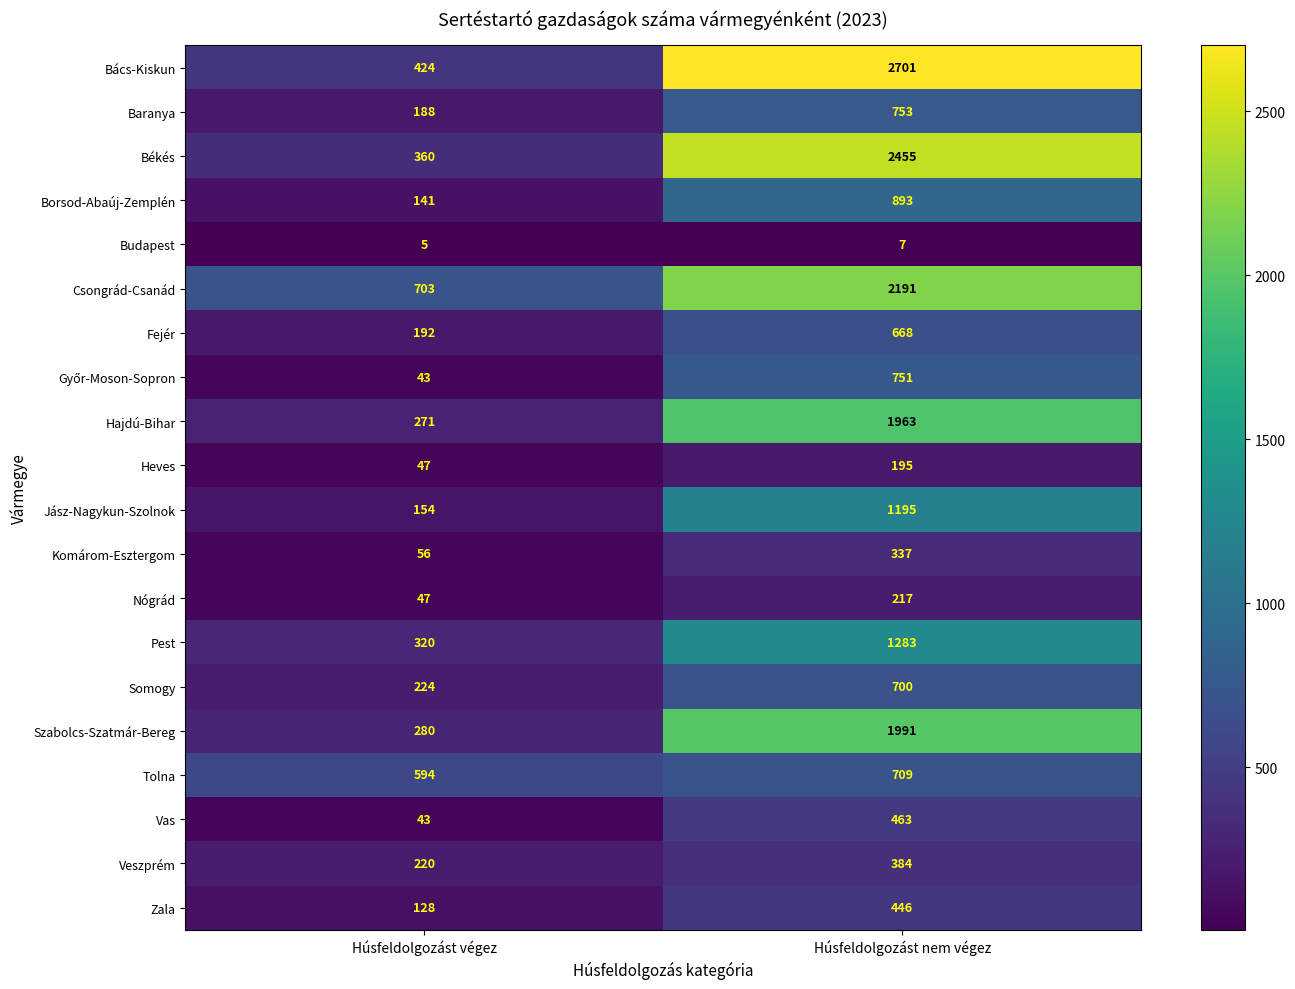

Count the number of categories in the chart.

2